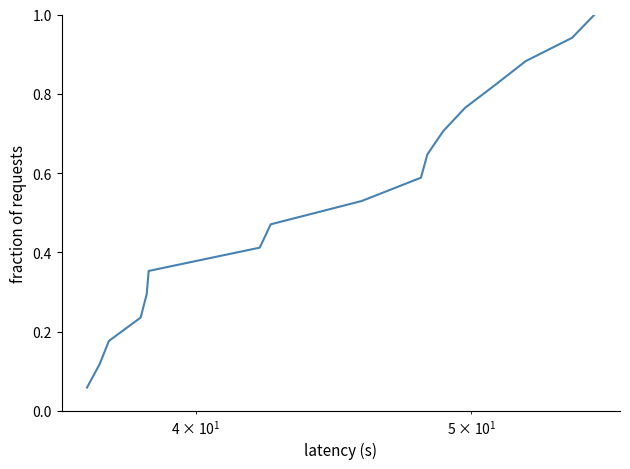

What is the maximum value shown in the chart?

1.0